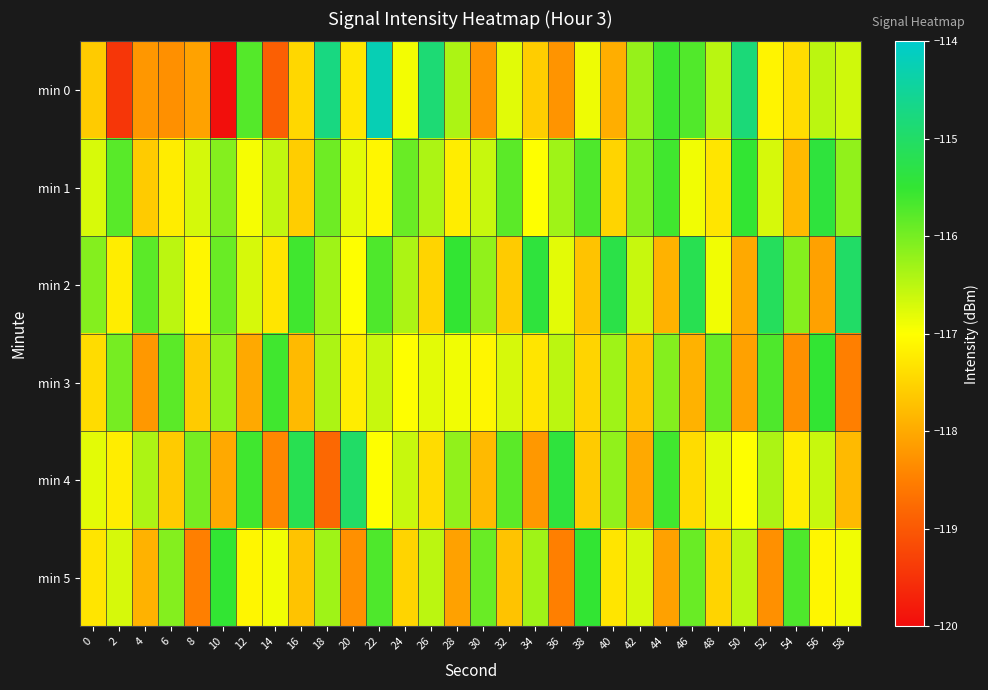

What is the greatest value displayed?

-114.2